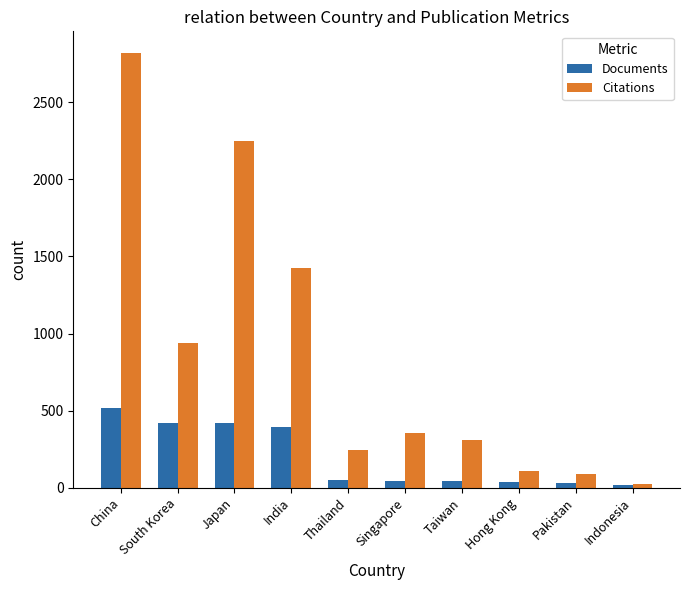

Which category has the highest value across all series?

China